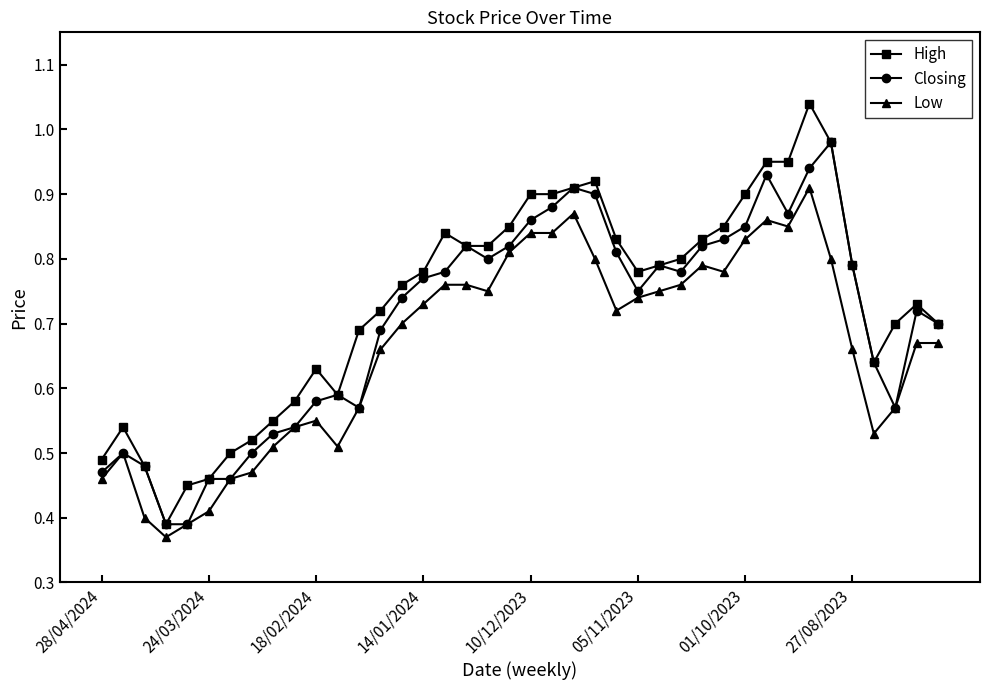

True or false: Closing has more than 2 points higher than both neighbors.

True